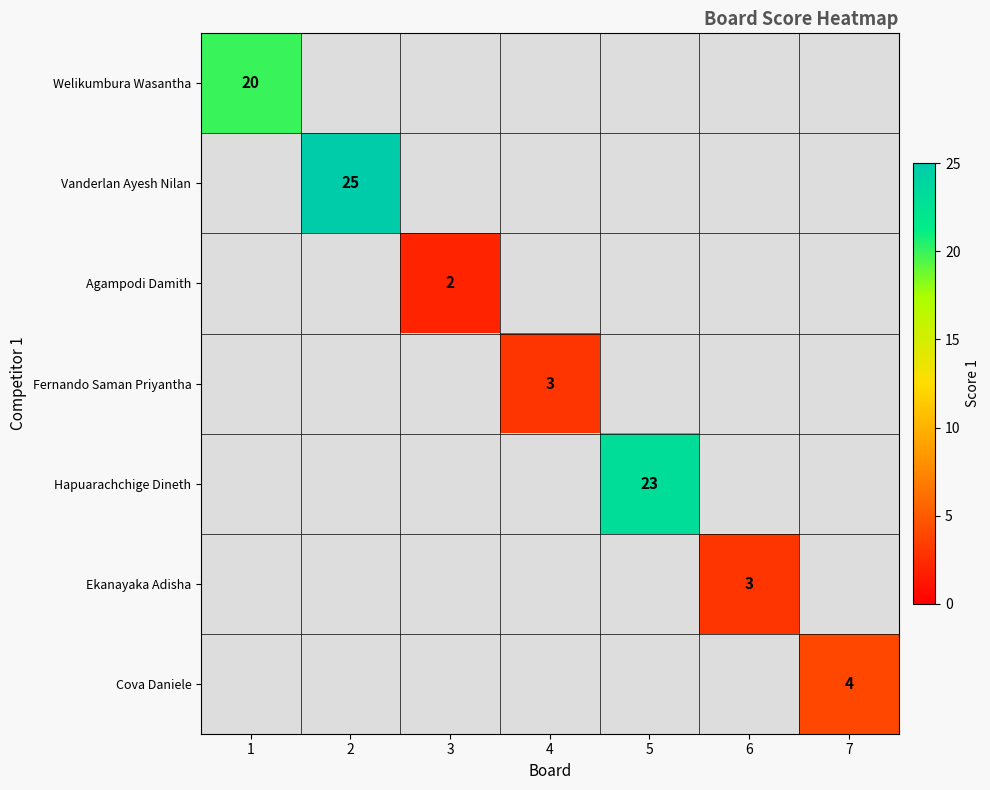

The value of Agampodi Damith at 3 is 1. True or false?

False